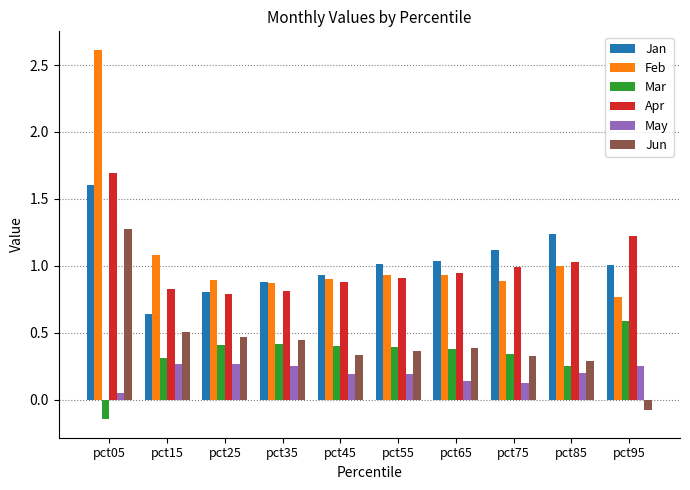

The value of Feb at pct75 is 0.6. True or false?

False